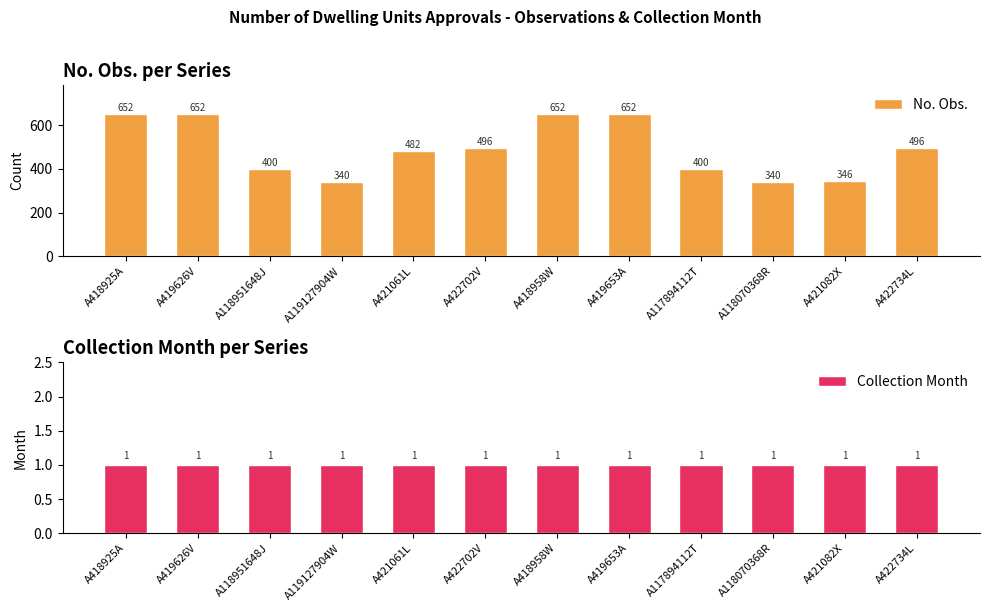

What is the spread (max minus min) of values at A421061L?

481